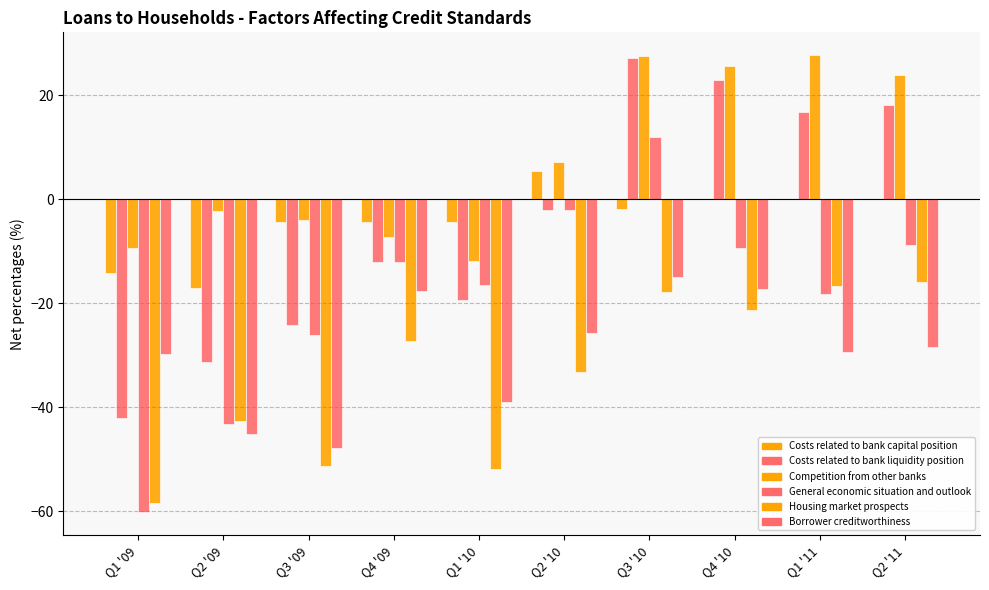

Is it true that Costs related to bank liquidity position equals 23.0 at Q4 '10?

True